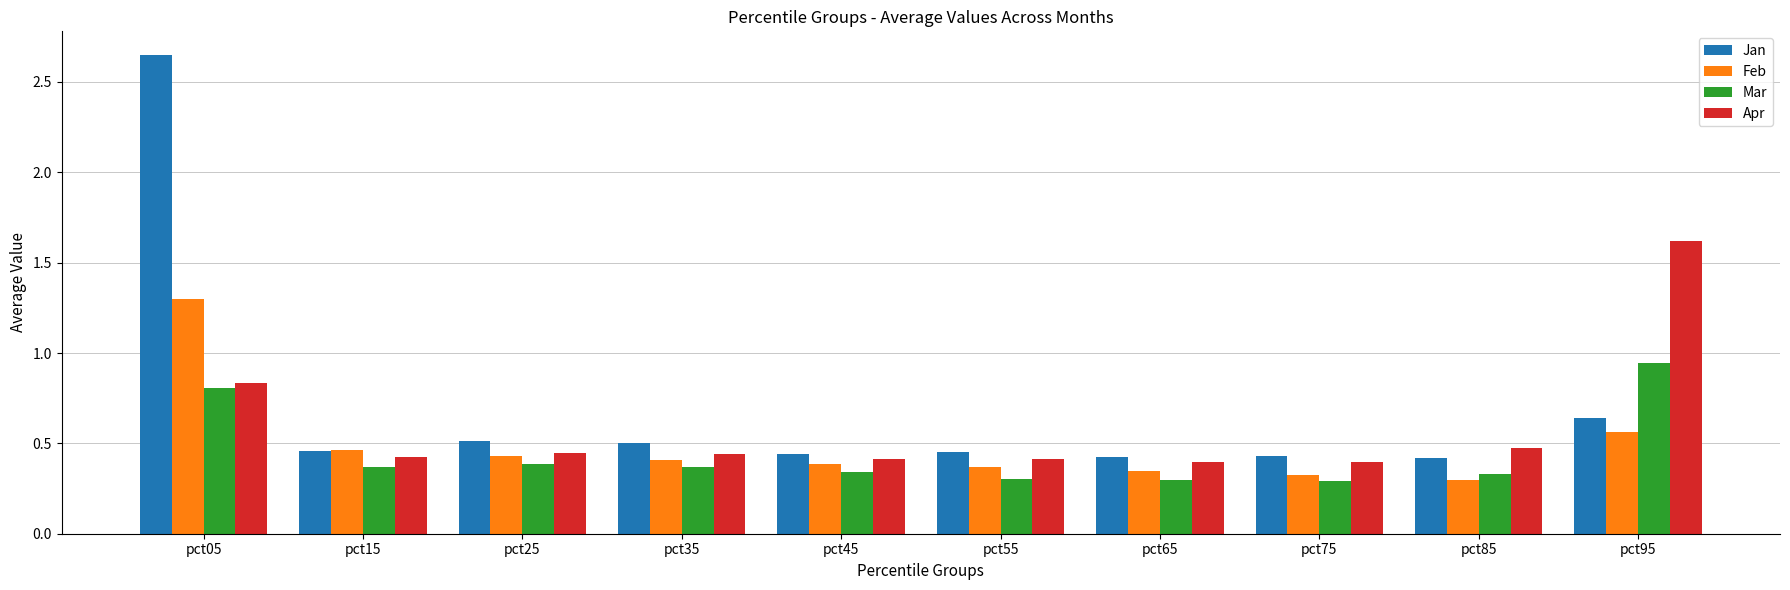

Count the number of data series in this chart.

4